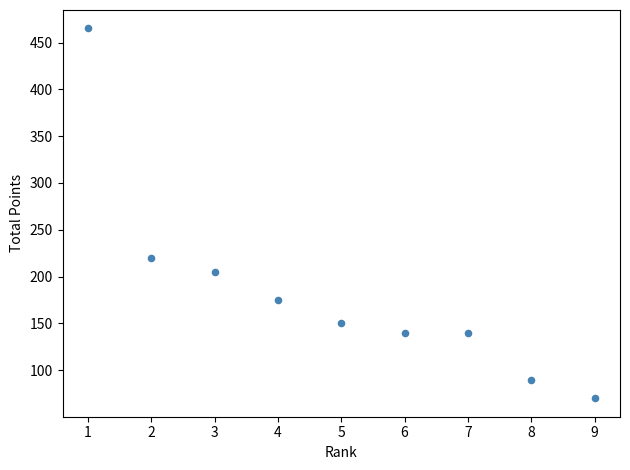

What is the average X value?

5